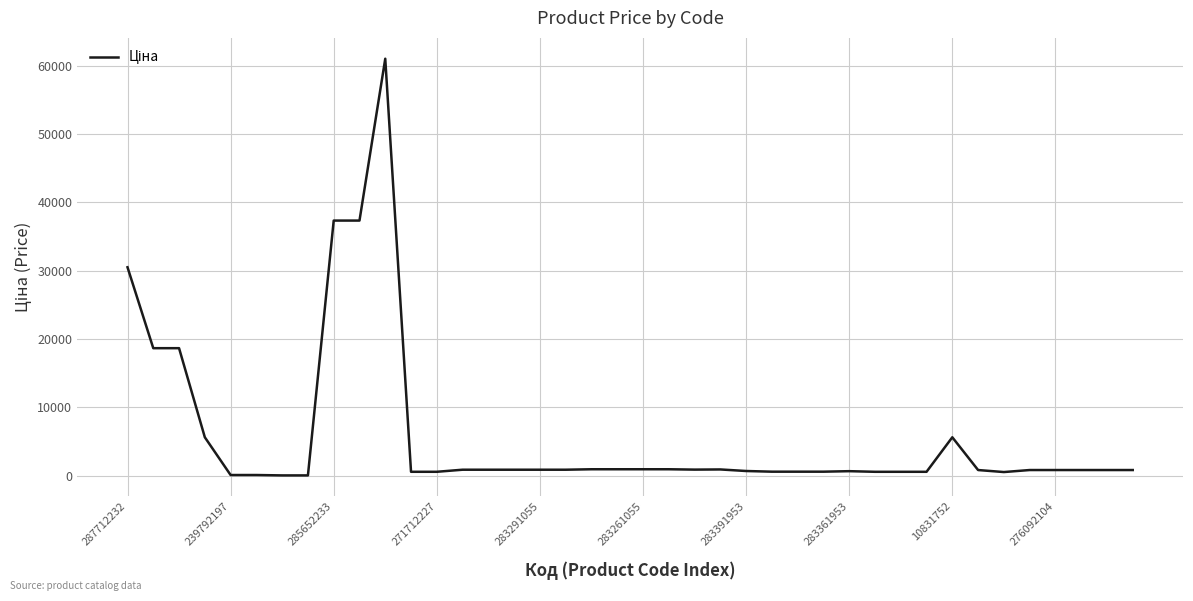

What is the difference between the maximum and minimum values?

60968.0